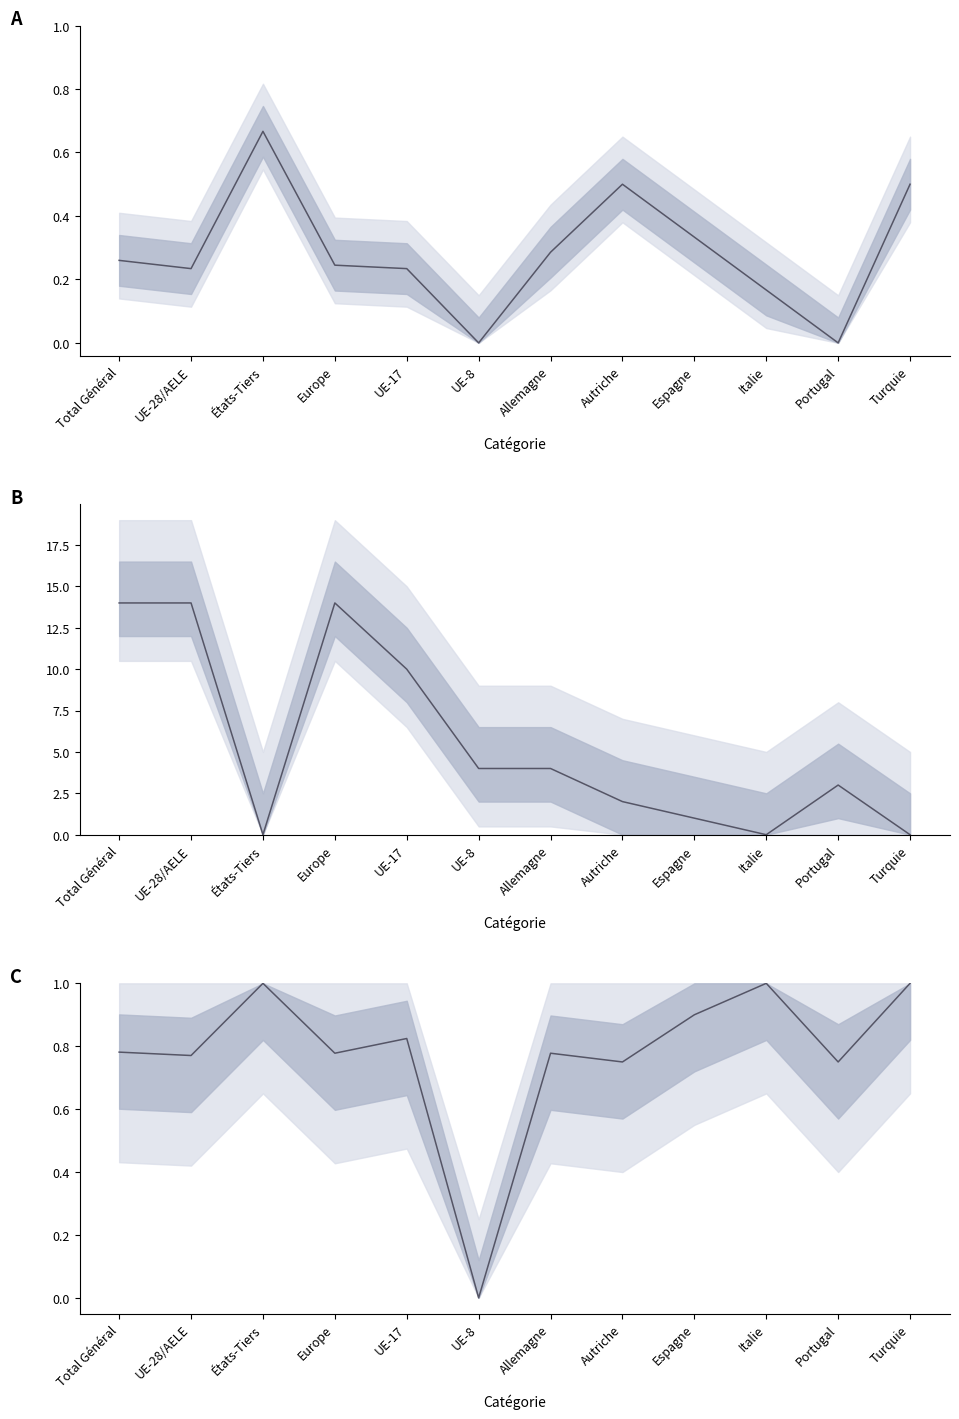

List the labels in order of Permis B - Total (col_7) value, smallest first.

UE-8, Portugal, Italie, UE-28/AELE, UE-17, Europe, Total Général, Allemagne, Espagne, Autriche, Turquie, États-Tiers